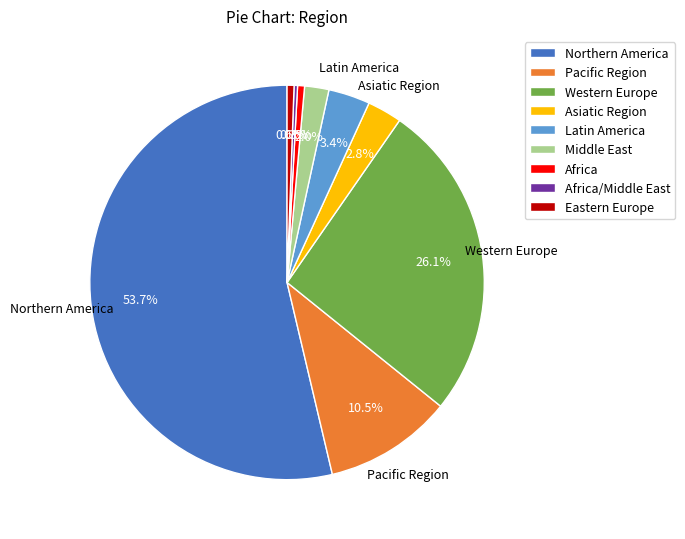

Is it true that Eastern Europe is 11% of the pie?

False